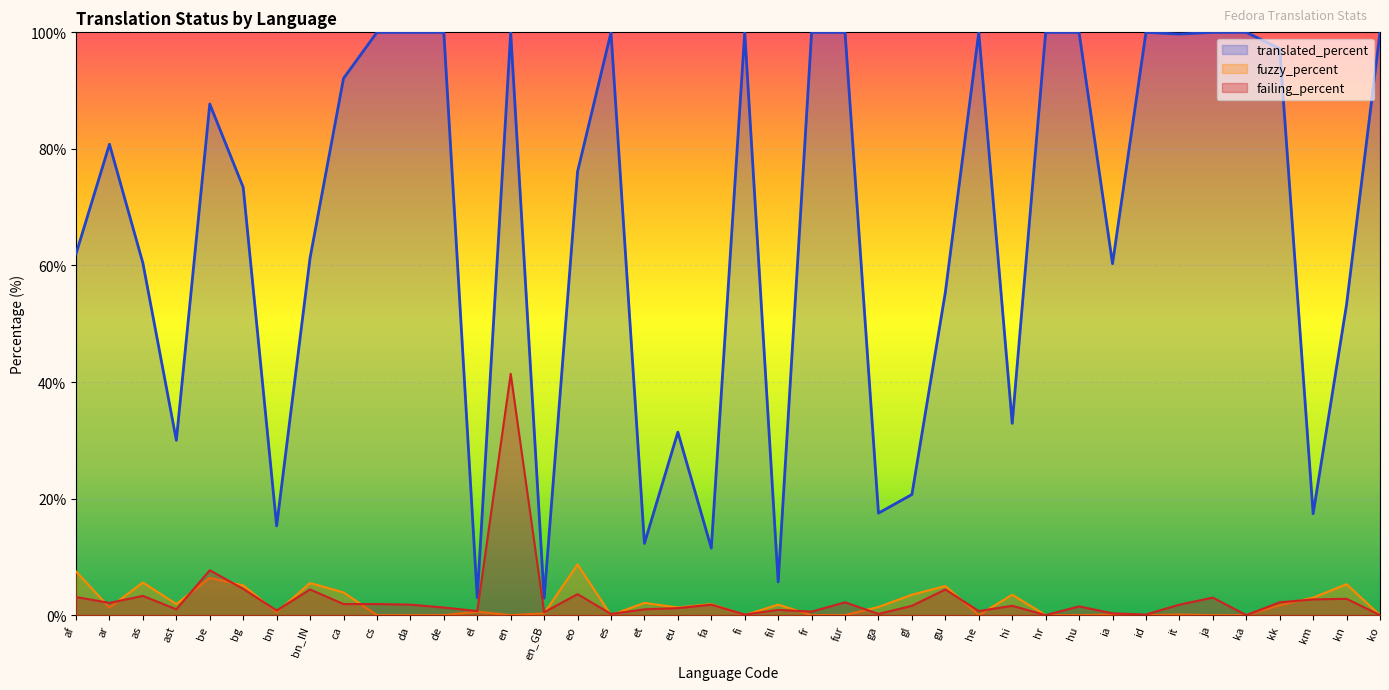

Reading left to right, extract all data points from this chart.

translated_percent: 62.0	80.8	60.4	30.0	87.7	73.4	15.3	61.3	92.1	100.0	100.0	100.0	3.0	100.0	2.9	76.1	100.0	12.3	31.4	11.5	100.0	5.7	100.0	100.0	17.5	20.7	55.4	100.0	32.9	100.0	100.0	60.3	100.0	99.7	100.0	100.0	97.2	17.4	53.3	100.0
fuzzy_percent: 7.5	1.3	5.6	1.9	6.4	5.1	0.5	5.5	3.9	0.0	0.0	0.0	0.6	0.0	0.3	8.7	0.0	2.1	1.3	1.9	0.0	1.8	0.0	0.0	1.4	3.5	5.0	0.0	3.5	0.0	0.0	0.1	0.0	0.1	0.0	0.0	1.7	3.0	5.3	0.0
failing_percent: 3.1	2.1	3.3	1.0	7.7	4.5	0.8	4.4	1.9	1.9	1.8	1.3	0.7	41.4	0.5	3.6	0.2	1.0	1.2	1.8	0.1	0.9	0.6	2.2	0.2	1.6	4.4	0.7	1.6	0.0	1.5	0.3	0.1	1.8	3.0	0.0	2.2	2.7	2.8	0.0